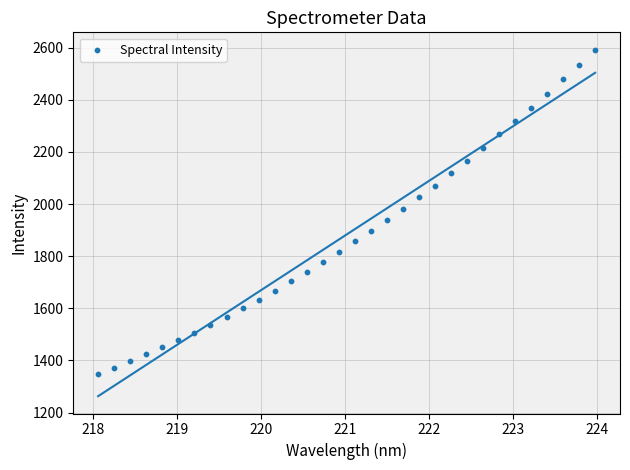

What is the range of Y values (max minus min)?

1244.7